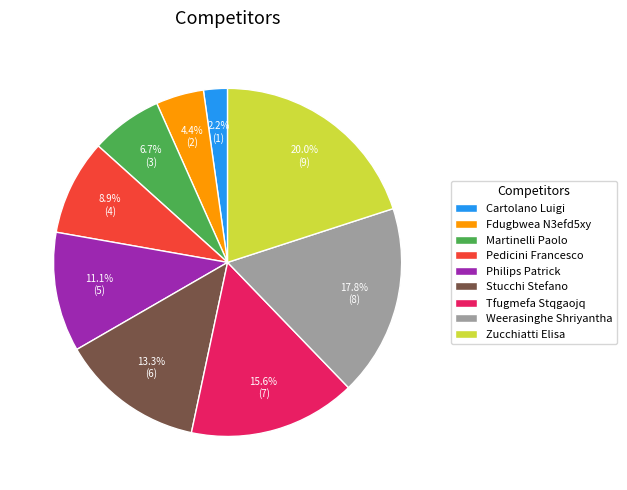

Is there any slice that represents more than half of the pie?

No